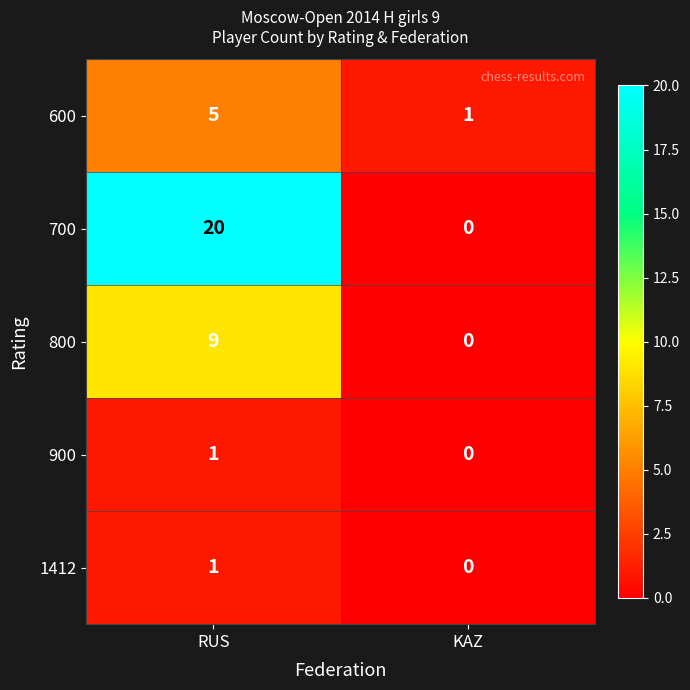

At which category is the sum across all series the highest?

RUS